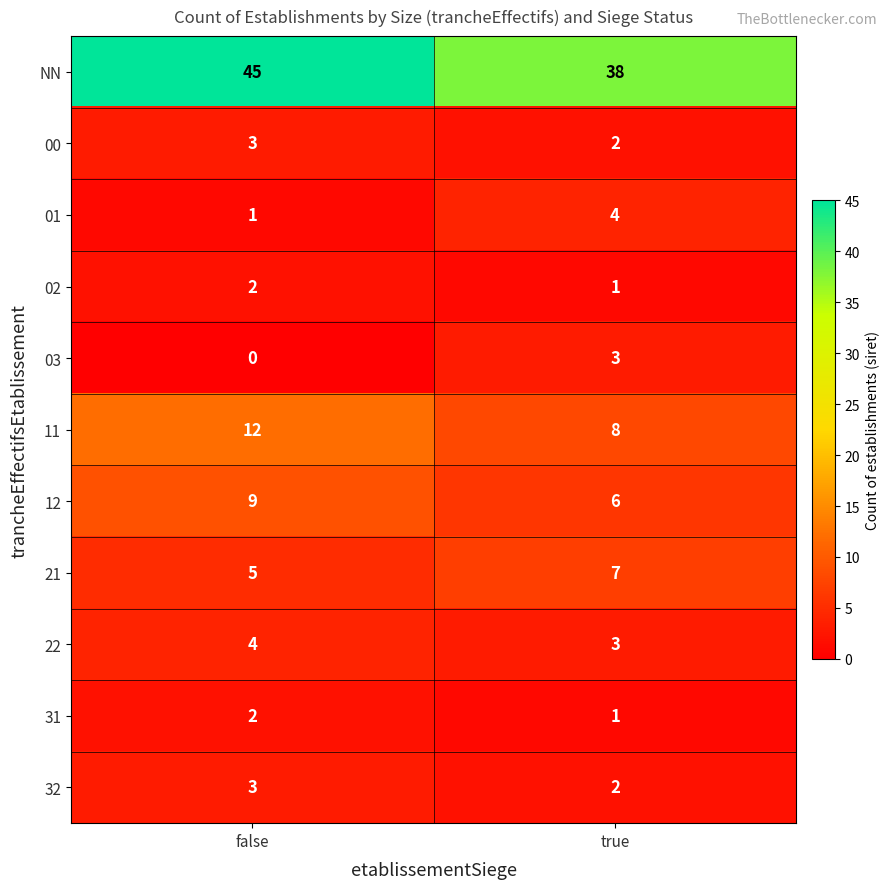

What is the spread (max minus min) of values at true?

37